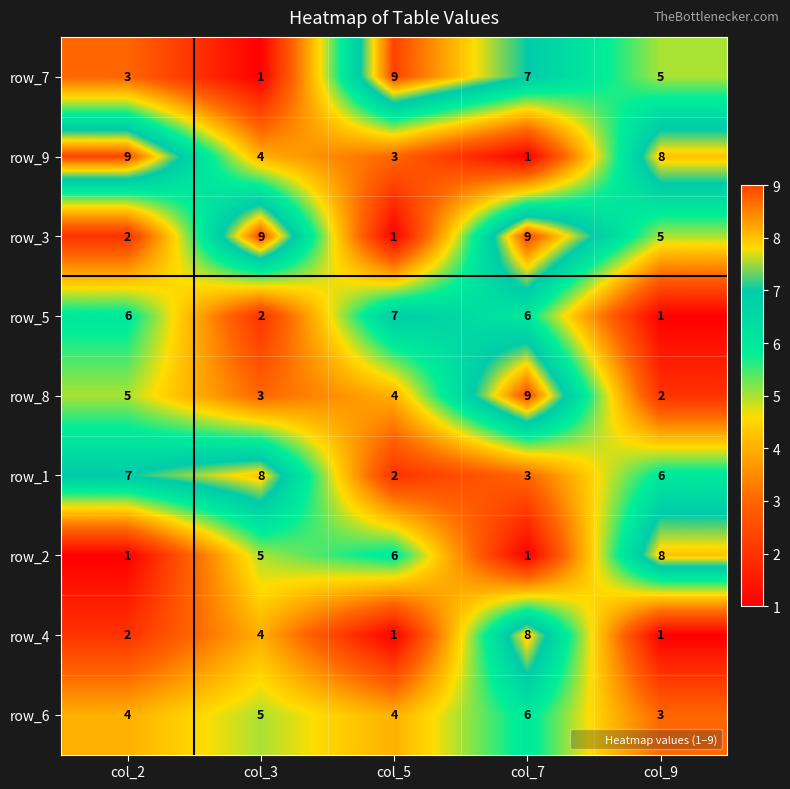

What is the difference between the highest and lowest values at col_5?

8